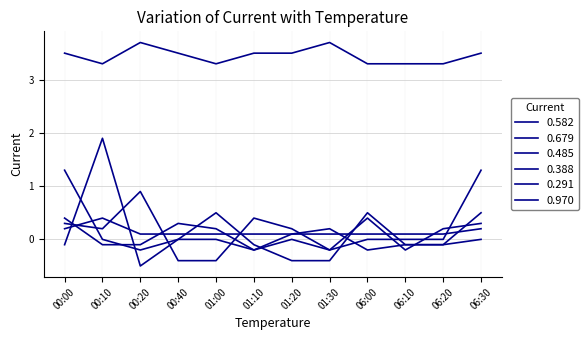

At which category does 0.582 reach its first local valley?

00:20